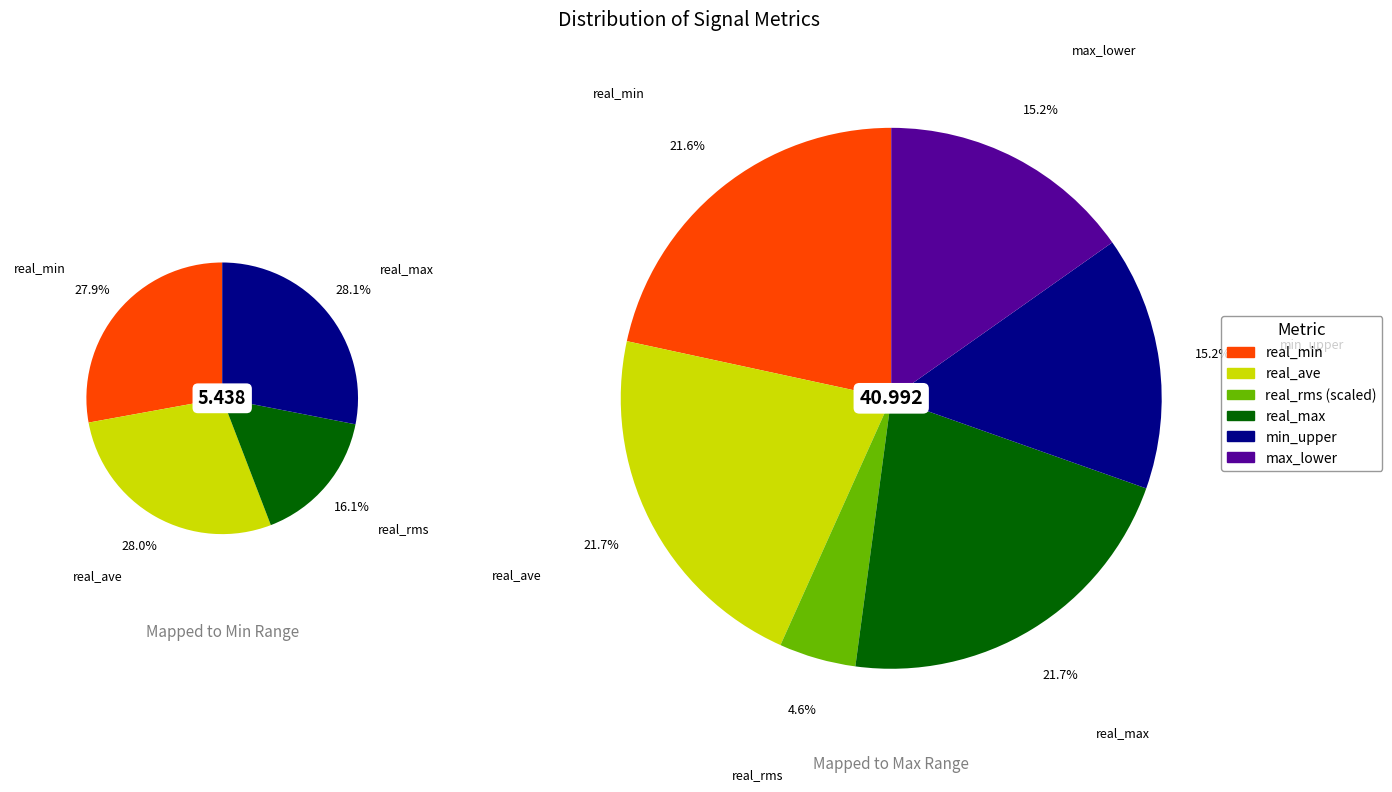

Do 4 and 3 together represent more than half of the pie?

No